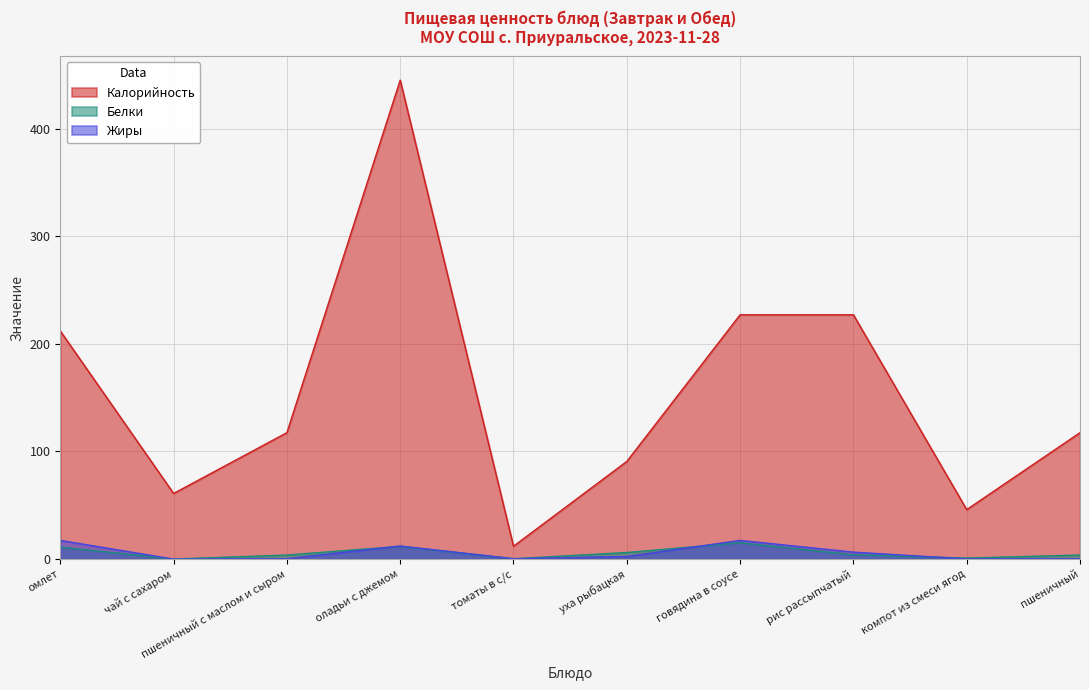

How many categories are shown in the chart?

10